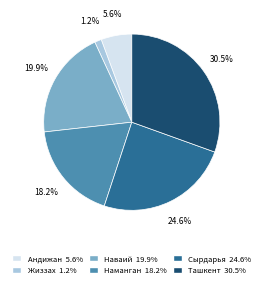

Is there a majority slice in this chart?

No